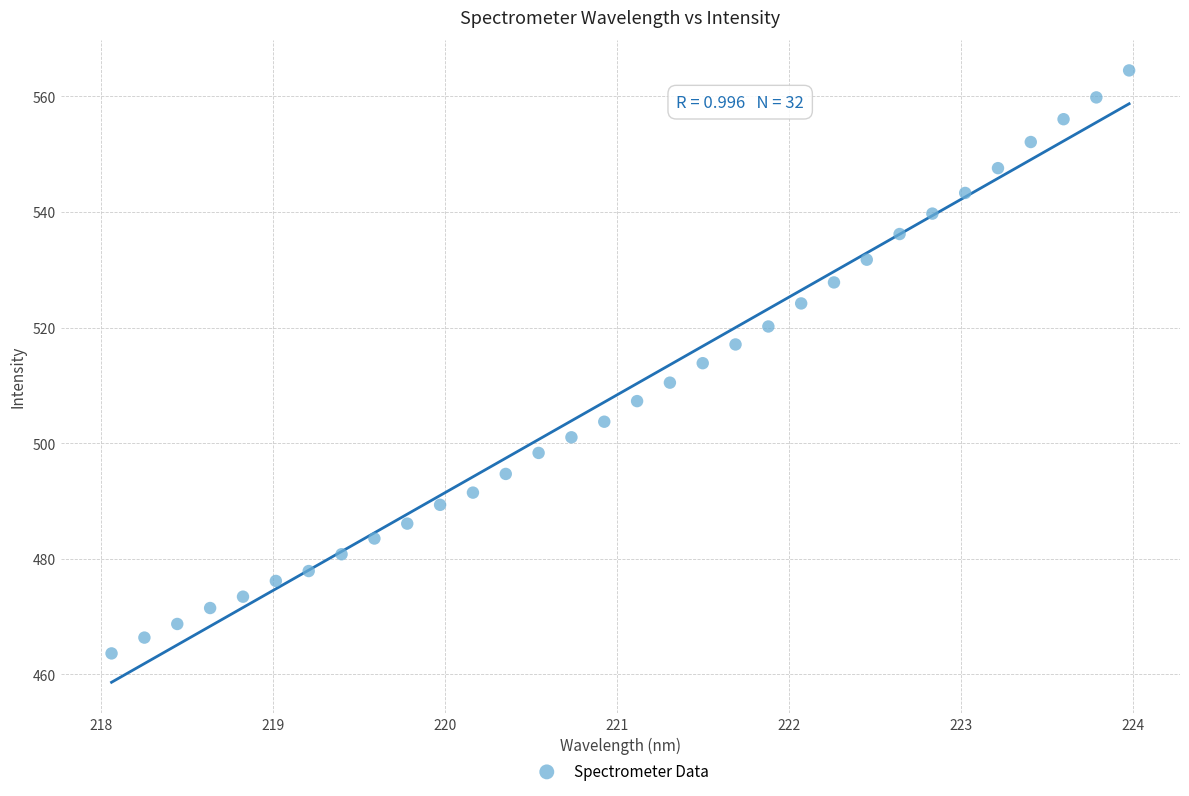

What is the range of Y values (max minus min)?

100.9